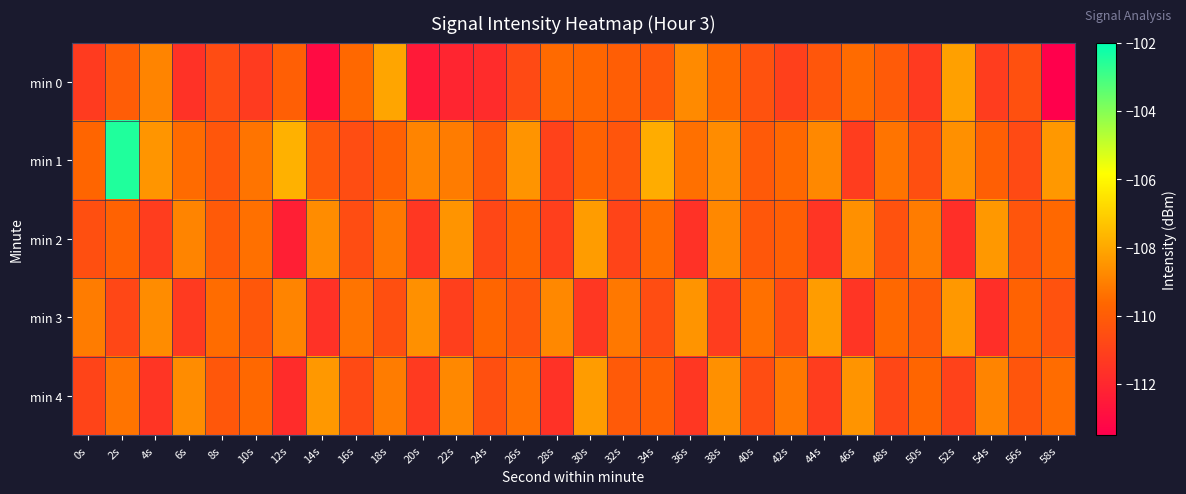

At which category is the sum across all series the highest?

2s